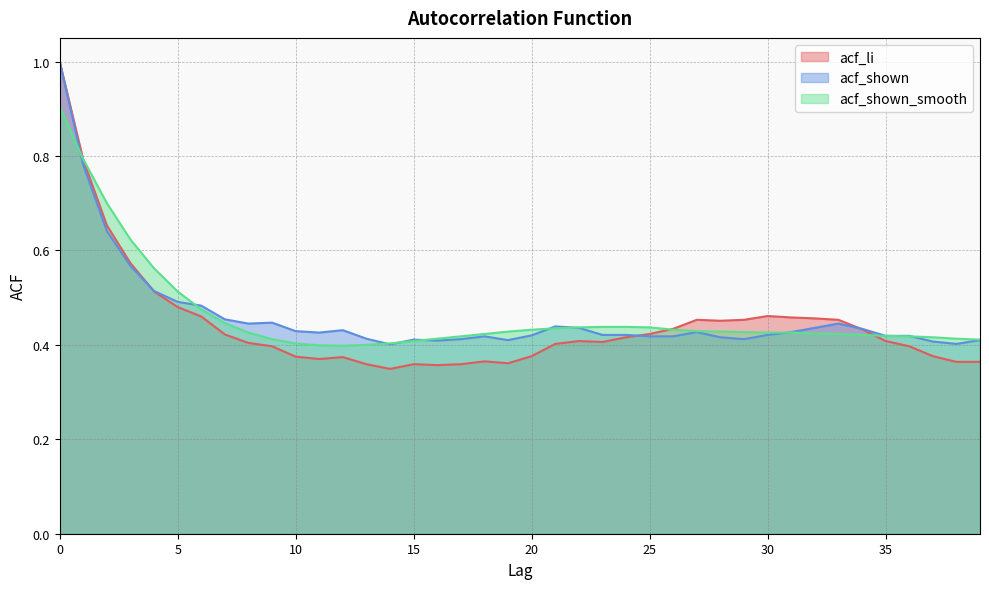

List the series in order of their peak value, highest first.

acf_li, acf_shown, acf_shown_smooth